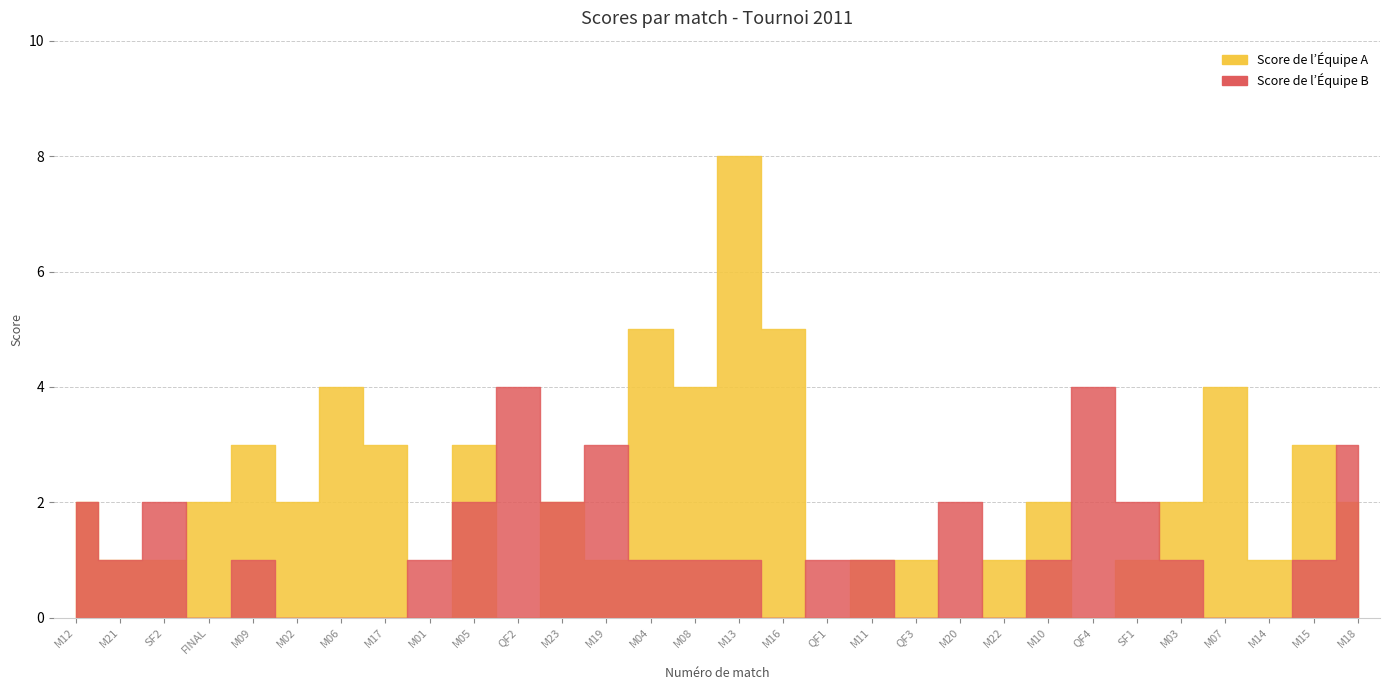

At which label does Score de l’Équipe A reach its minimum?

M01